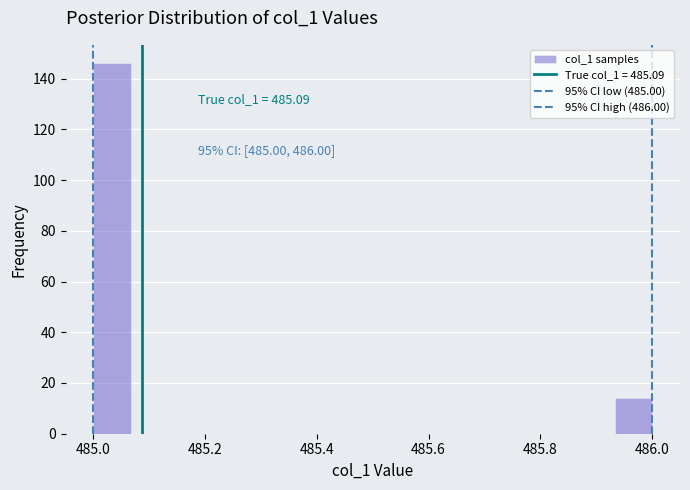

Around what value on the x-axis is the tallest bar? Give the approximate position of its centre, as read against the axis.

485.04